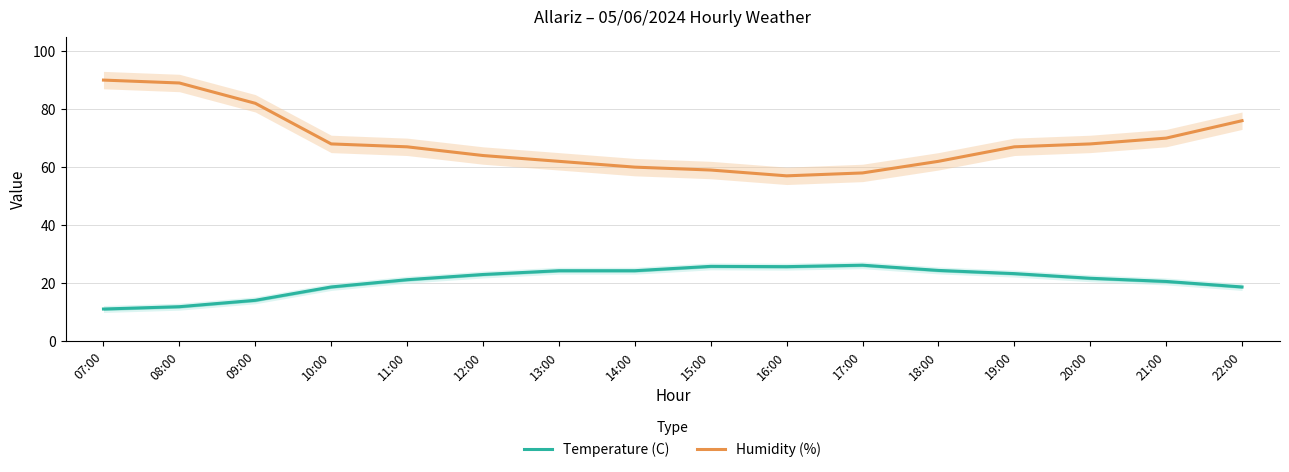

Reading left to right, list all the values displayed in this chart.

Temperature (C): 11.1	11.9	14.1	18.7	21.2	23.0	24.3	24.3	25.8	25.7	26.2	24.4	23.3	21.7	20.6	18.7
Humidity (%): 90.0	89.0	82.0	68.0	67.0	64.0	62.0	60.0	59.0	57.0	58.0	62.0	67.0	68.0	70.0	76.0